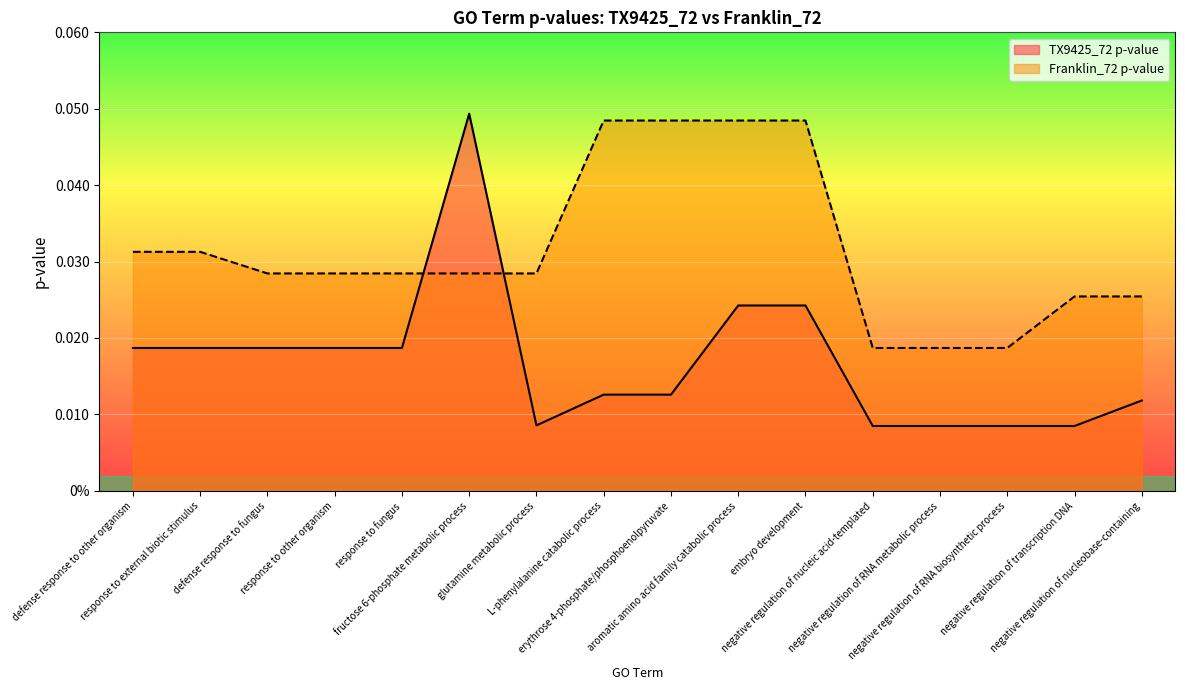

Reading left to right, what are all the values shown in this chart?

TX9425_72 p-value: defense response to other organism=0.0	response to external biotic stimulus=0.0	defense response to fungus=0.0	response to other organism=0.0	response to fungus=0.0	fructose 6-phosphate metabolic process=0.0	glutamine metabolic process=0.0	L-phenylalanine catabolic process=0.0	erythrose 4-phosphate/phosphoenolpyruvate=0.0	aromatic amino acid family catabolic process=0.0	embryo development=0.0	negative regulation of nucleic acid-templated=0.0	negative regulation of RNA metabolic process=0.0	negative regulation of RNA biosynthetic process=0.0	negative regulation of transcription DNA=0.0	negative regulation of nucleobase-containing=0.0
Franklin_72 p-value: defense response to other organism=0.0	response to external biotic stimulus=0.0	defense response to fungus=0.0	response to other organism=0.0	response to fungus=0.0	fructose 6-phosphate metabolic process=0.0	glutamine metabolic process=0.0	L-phenylalanine catabolic process=0.0	erythrose 4-phosphate/phosphoenolpyruvate=0.0	aromatic amino acid family catabolic process=0.0	embryo development=0.0	negative regulation of nucleic acid-templated=0.0	negative regulation of RNA metabolic process=0.0	negative regulation of RNA biosynthetic process=0.0	negative regulation of transcription DNA=0.0	negative regulation of nucleobase-containing=0.0